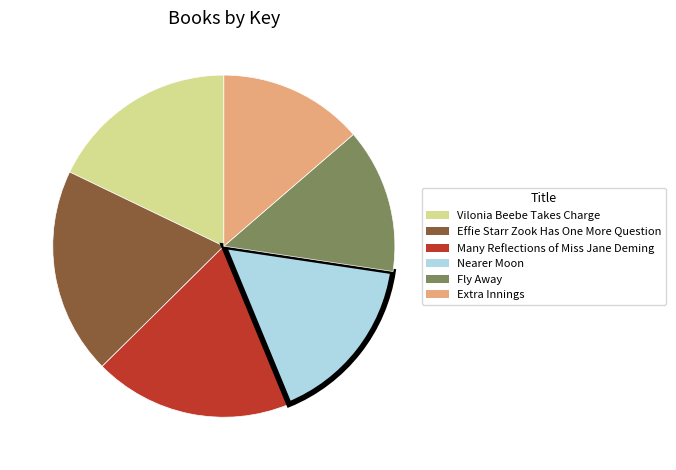

Does Many Reflections of Miss Jane Deming account for over 50% of the chart?

No